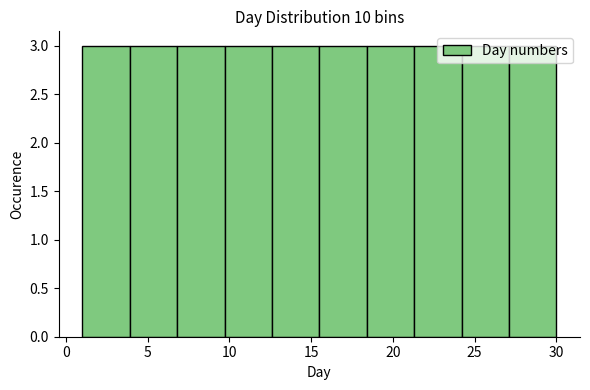

What is the height of the bar covering 15.5 to 18.4 on the x-axis? Neither the bar edges nor the heights are printed on the chart, so give them approximately, as read against the axes.

3